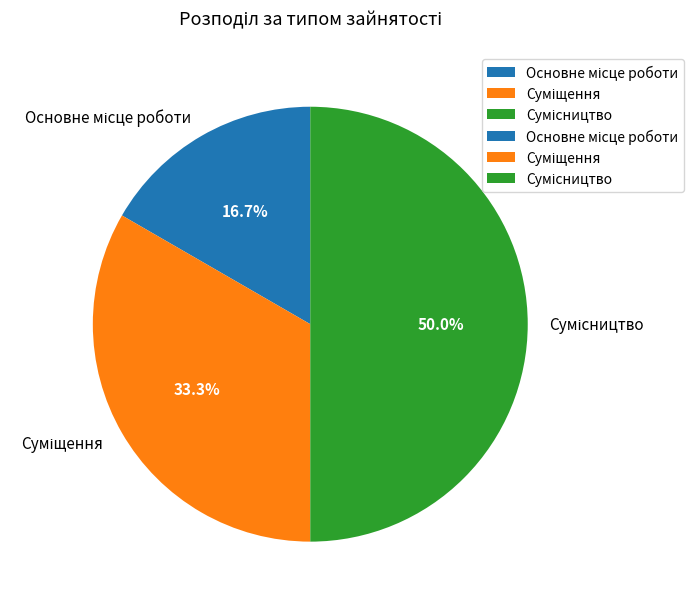

How many slices are in this pie chart?

3